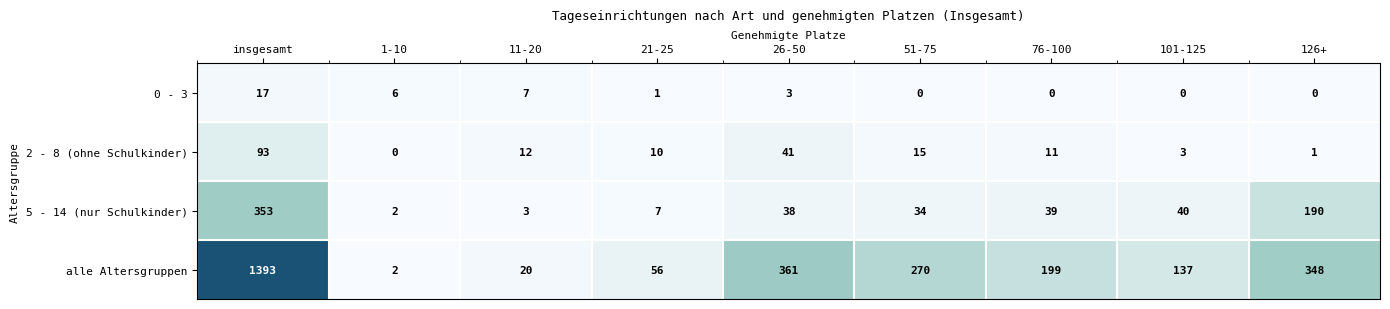

What is the greatest value displayed?

1393